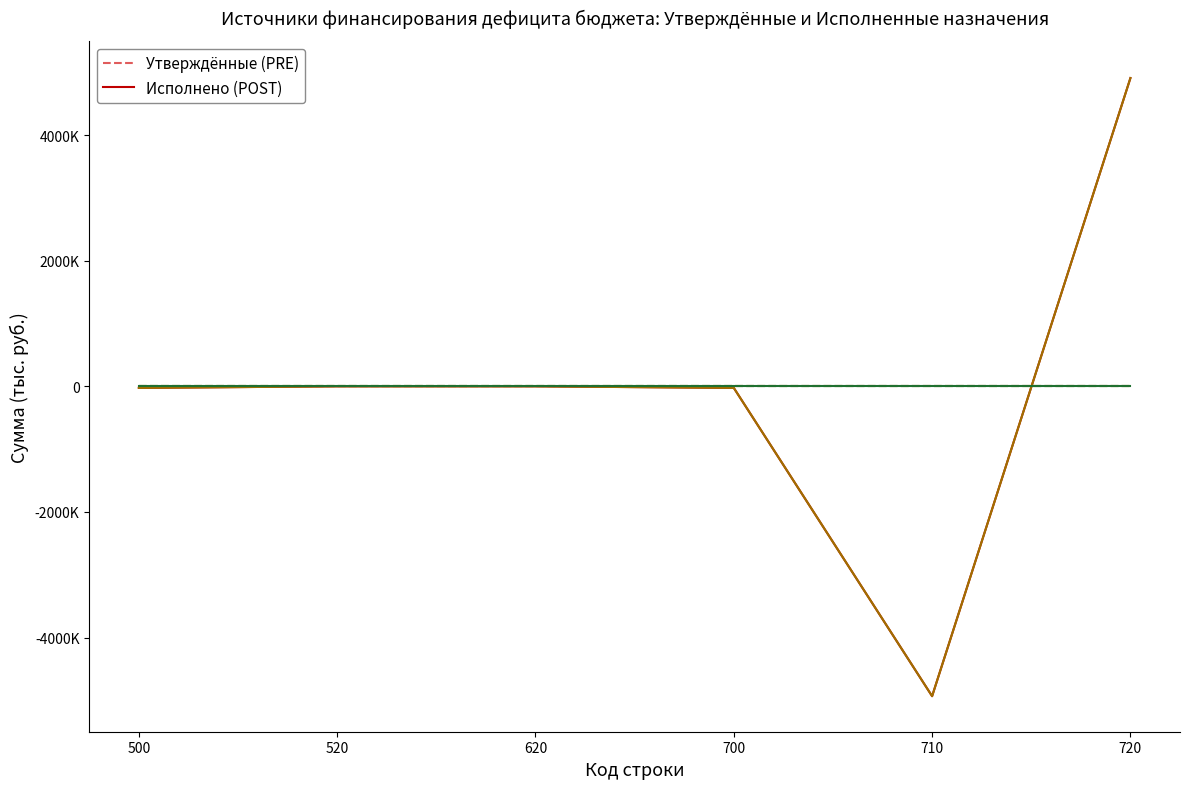

True or false: Утверждённые (PRE) has a value of 0.0 at 620.

True